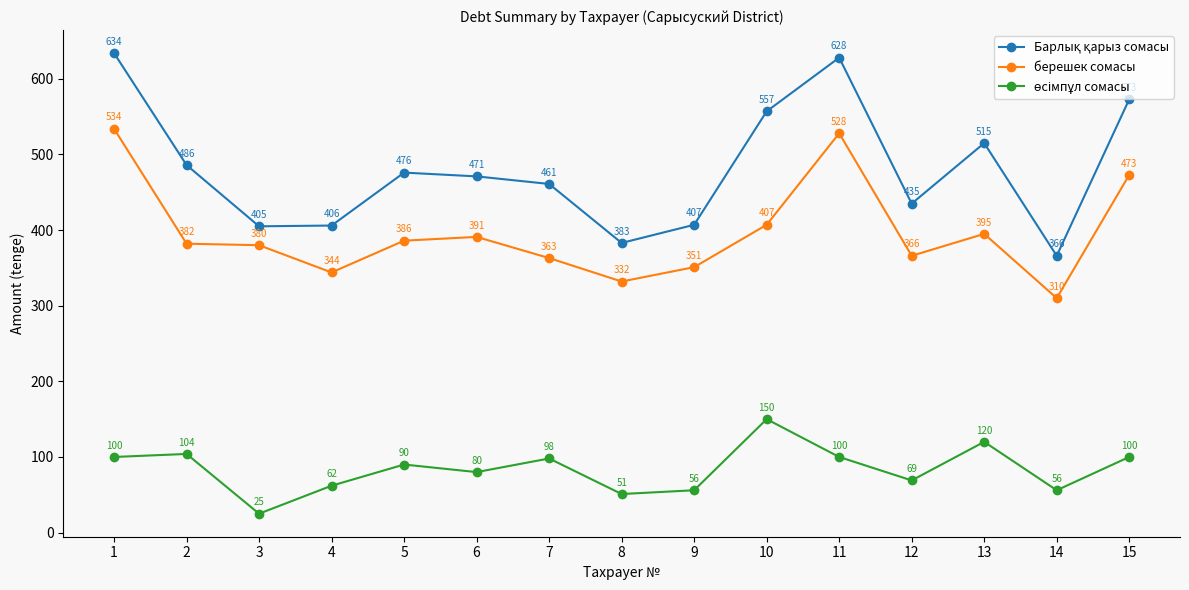

What is the minimum value for берешек сомасы?

310